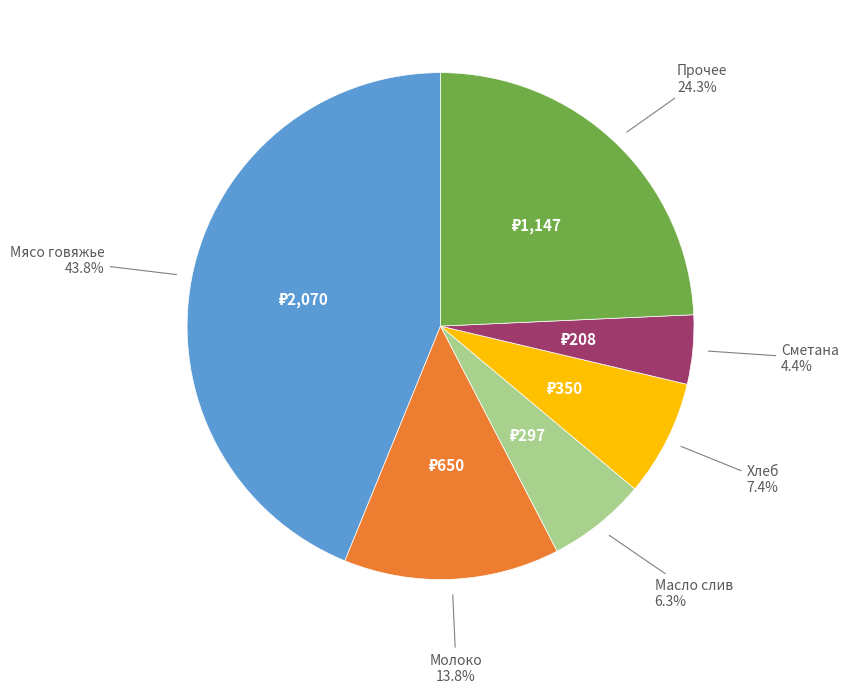

Which category has the biggest portion of the pie?

Мясо говяжье